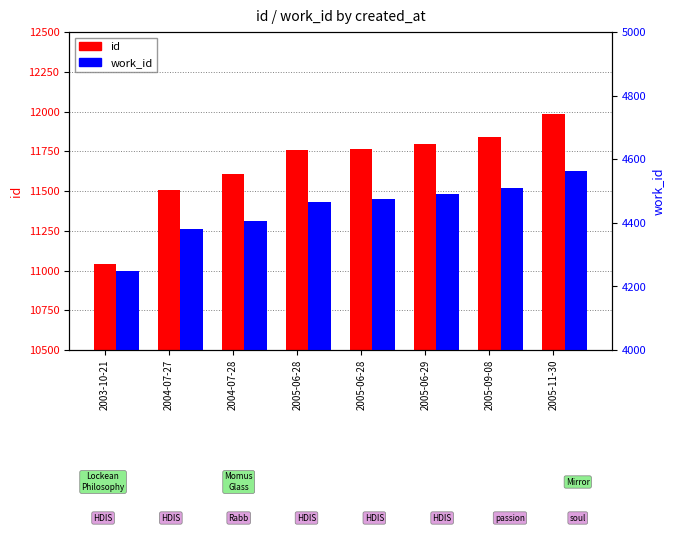

Reading right to left, transcribe all the data shown in this chart.

id: 2005-11-30=11985	2005-09-08=11842	2005-06-29=11795	2005-06-28=11767	2005-06-28=11758	2004-07-28=11605	2004-07-27=11506	2003-10-21=11040
work_id: 2005-11-30=4563	2005-09-08=4508	2005-06-29=4492	2005-06-28=4474	2005-06-28=4466	2004-07-28=4406	2004-07-27=4379	2003-10-21=4248